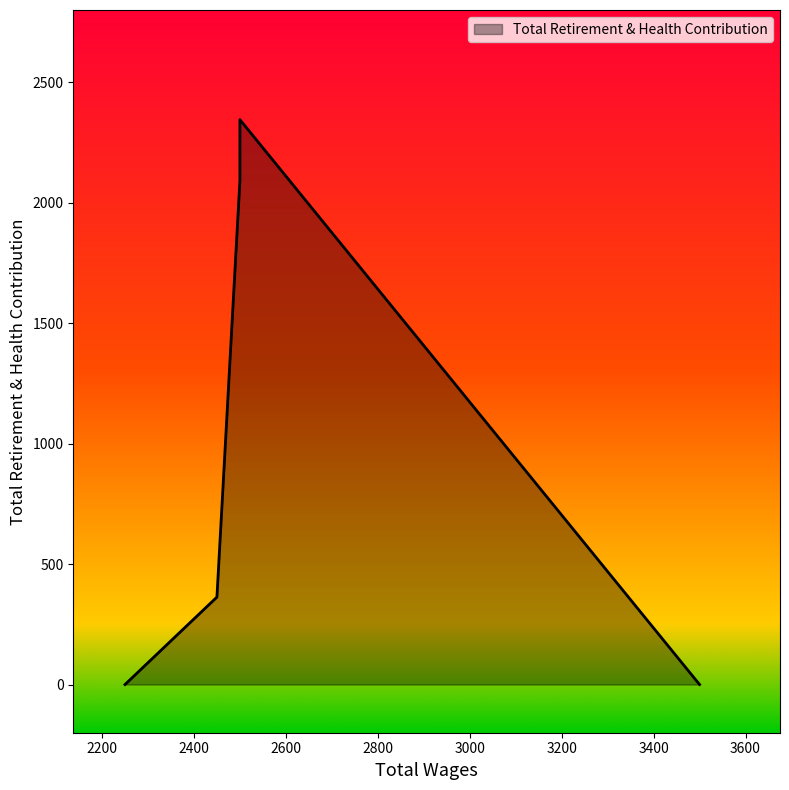

What is the difference between the second highest and second lowest values?

2092